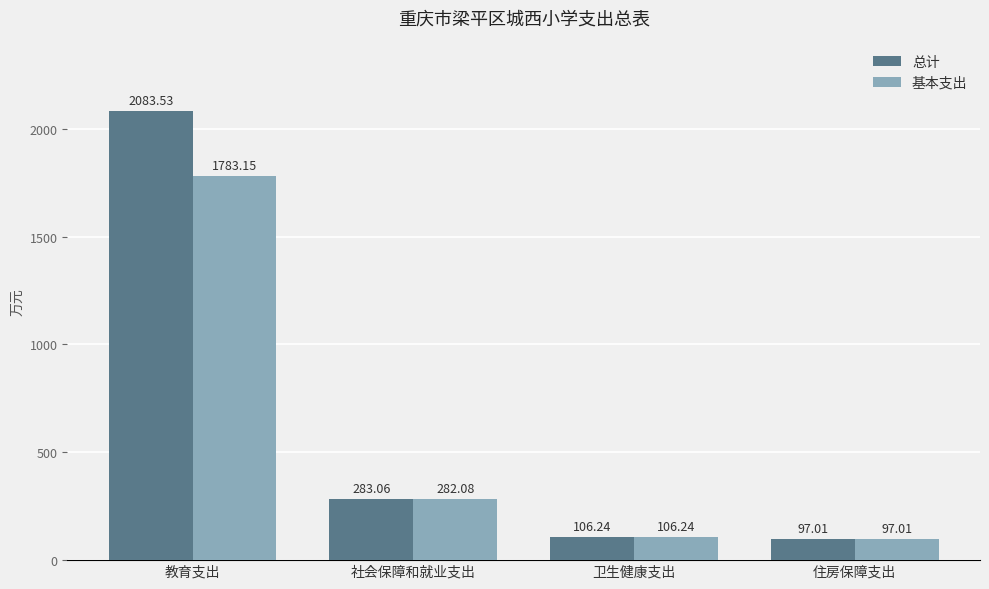

Which series changed the most between 教育支出 and 社会保障和就业支出?

总计